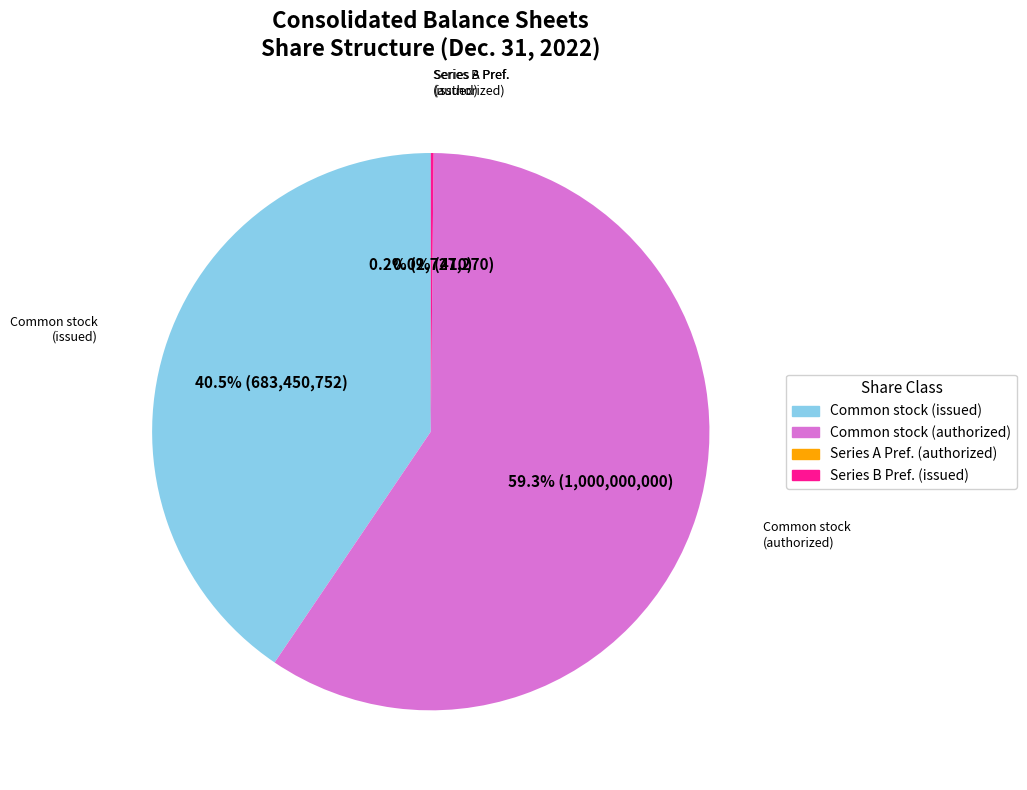

Does any single category account for the majority?

Yes